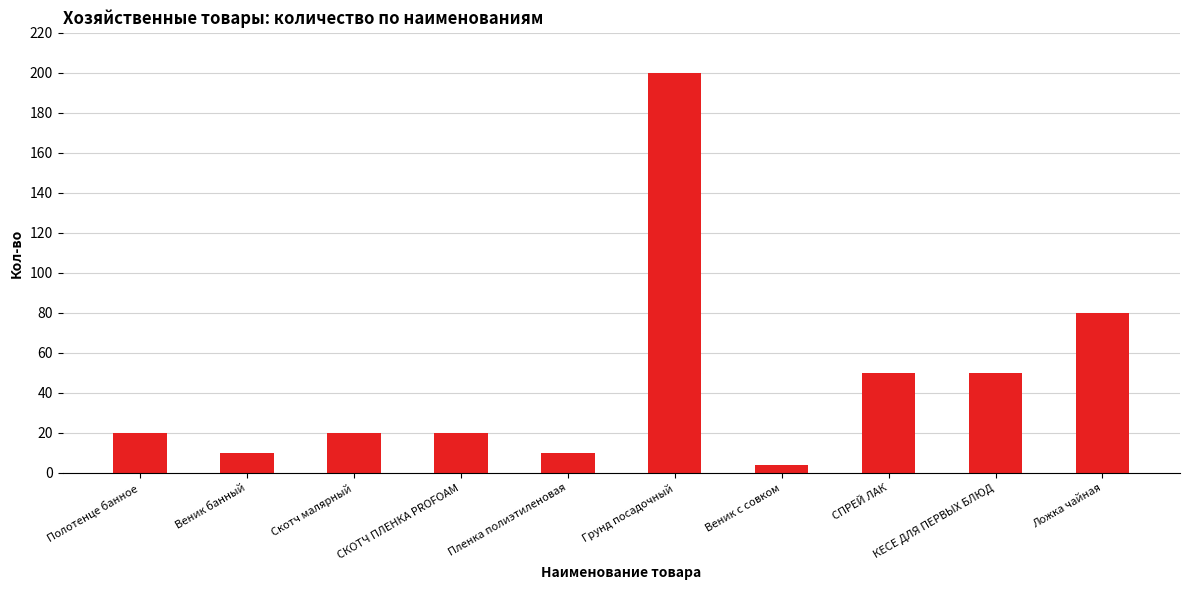

What is the label of the 10th bar from the right?

Полотенце банное